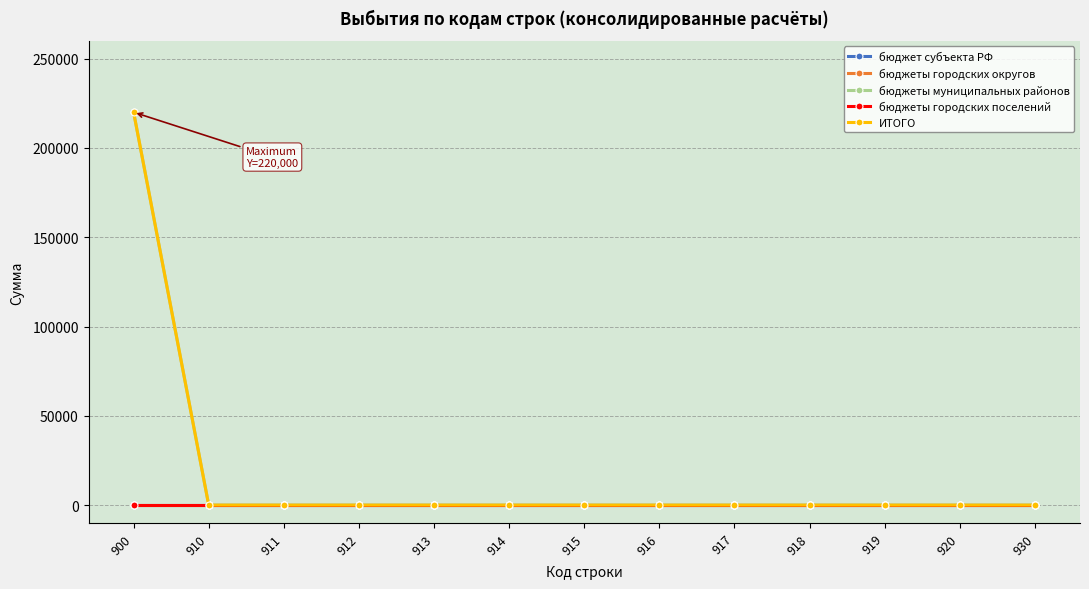

Reading left to right, list all the values displayed in this chart.

бюджет субъекта РФ: 900=0	910=0	911=0	912=0	913=0	914=0	915=0	916=0	917=0	918=0	919=0	920=0	930=0
бюджеты городских округов: 900=0	910=0	911=0	912=0	913=0	914=0	915=0	916=0	917=0	918=0	919=0	920=0	930=0
бюджеты муниципальных районов: 900=220000	910=0	911=0	912=0	913=0	914=0	915=0	916=0	917=0	918=0	919=0	920=0	930=0
бюджеты городских поселений: 900=0	910=0	911=0	912=0	913=0	914=0	915=0	916=0	917=0	918=0	919=0	920=0	930=0
ИТОГО: 900=220000	910=0	911=0	912=0	913=0	914=0	915=0	916=0	917=0	918=0	919=0	920=0	930=0